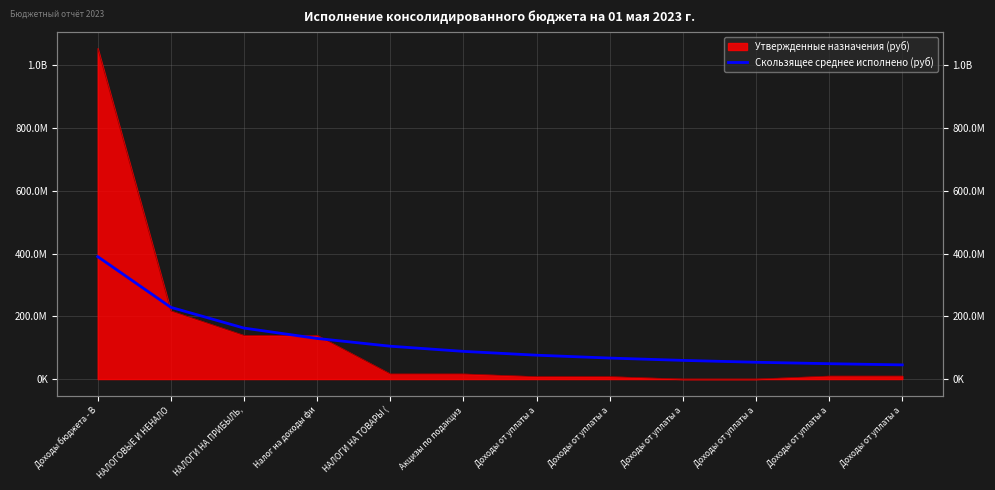

At which label is the value closest to 217852141?

НАЛОГОВЫЕ И НЕНАЛО